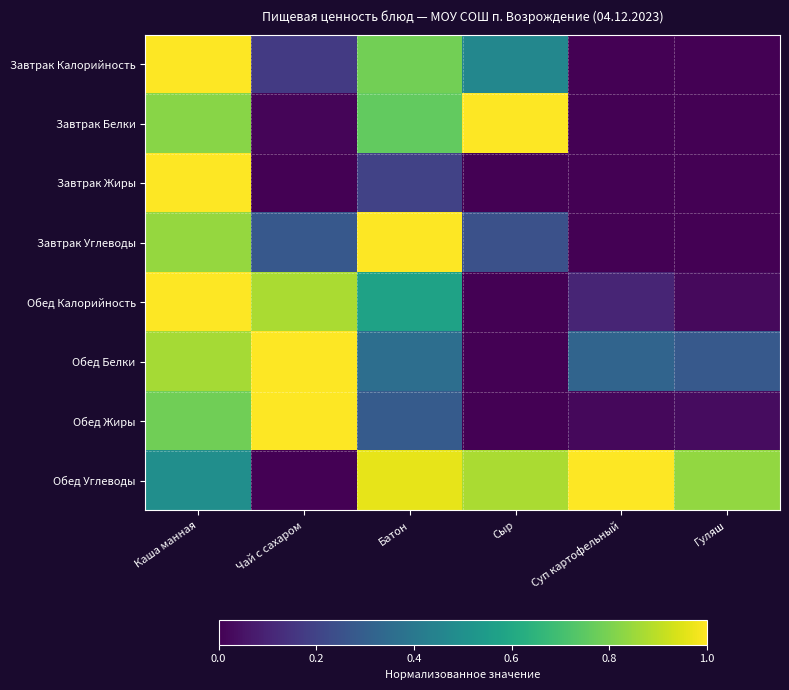

Which category has the lowest value across all series?

Суп картофельный